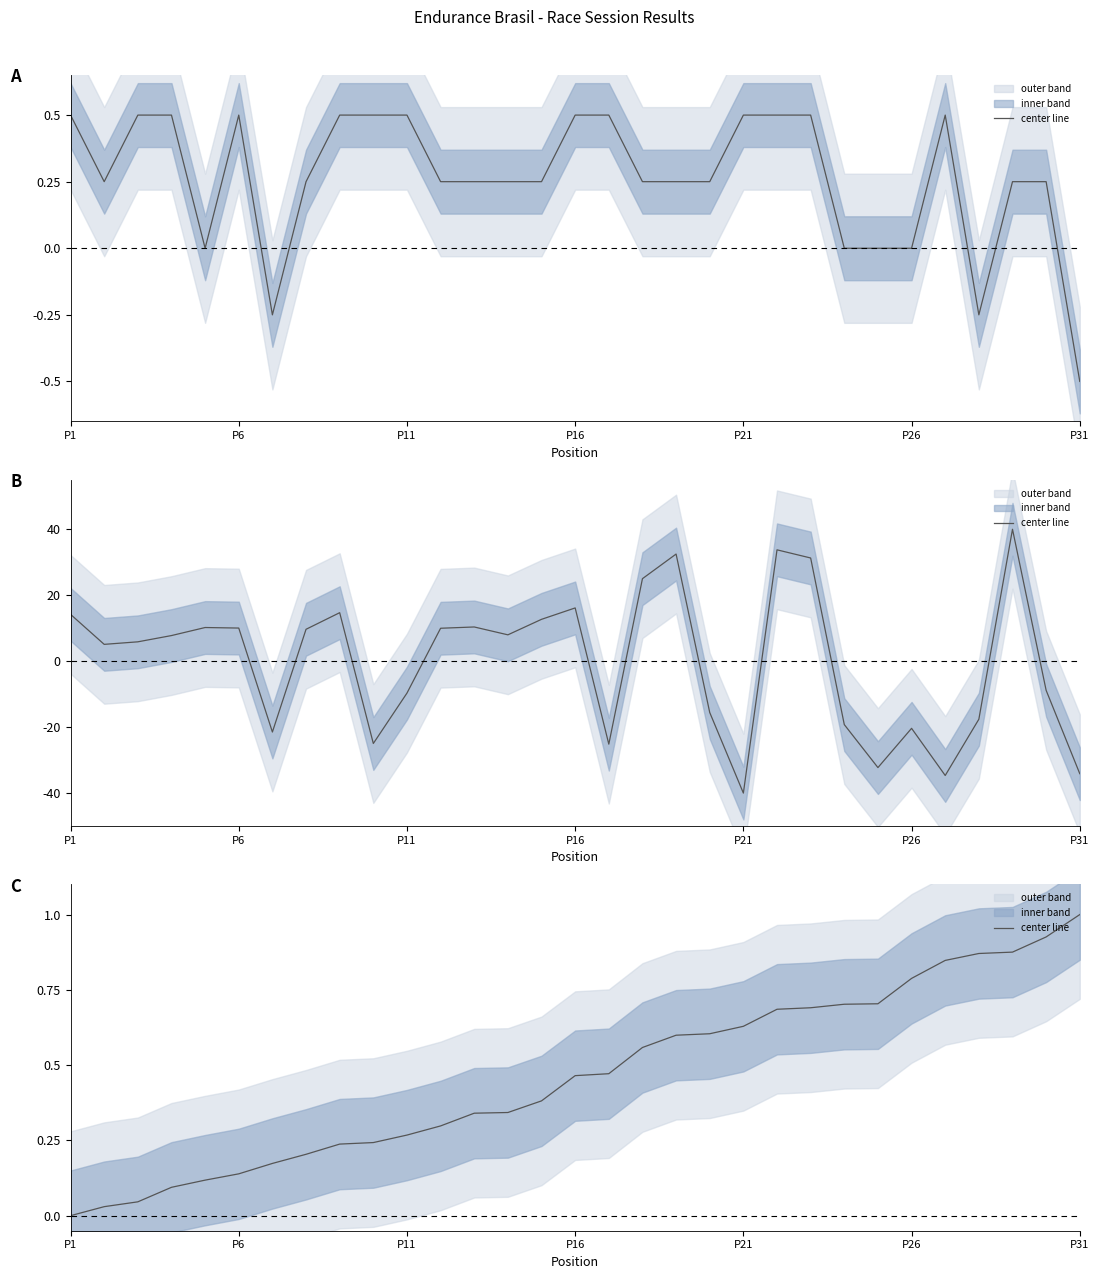

What is the change in value from P1 to P11?

+0.3